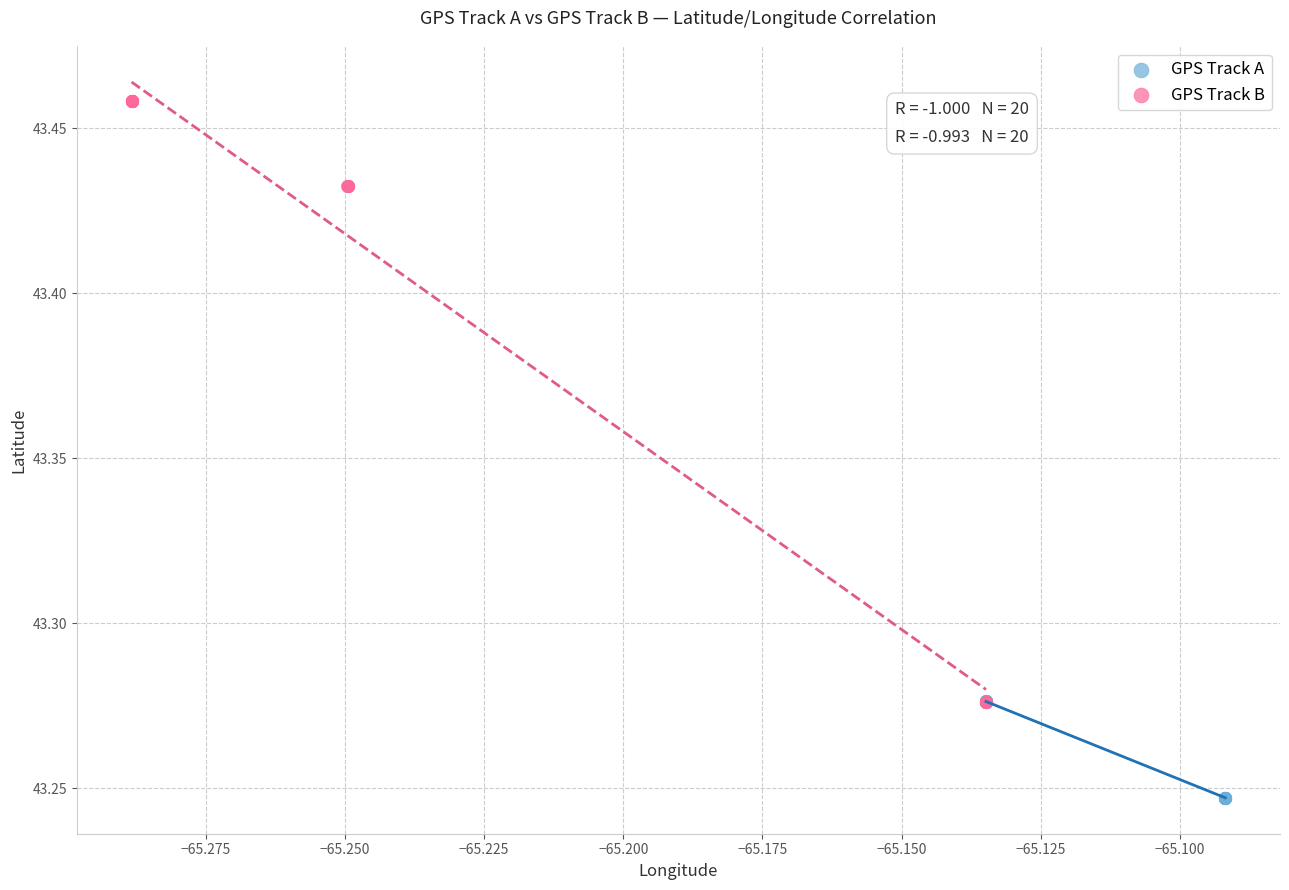

Which series contains the lowest Y value?

GPS Track A